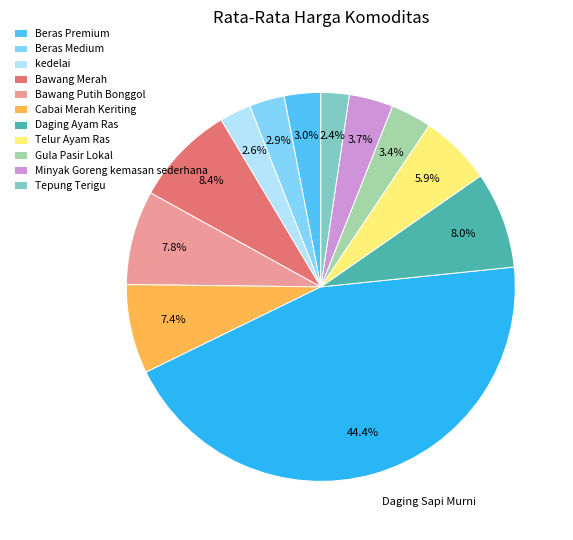

Is there any slice that represents more than half of the pie?

No